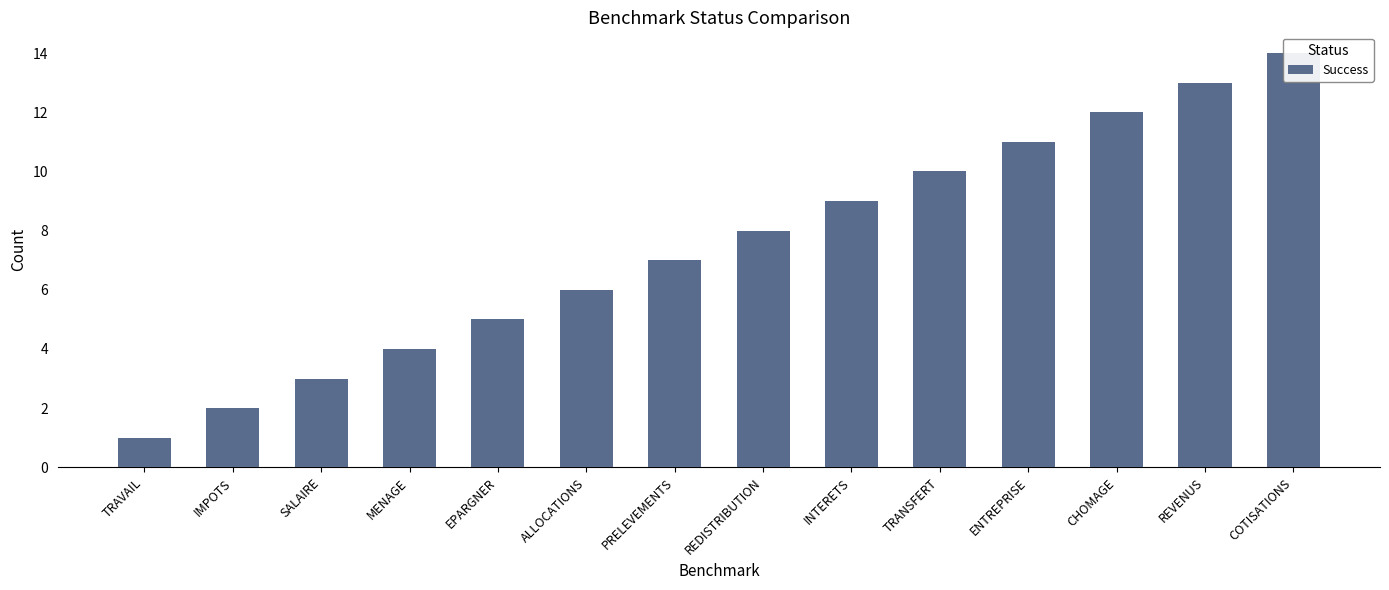

Are the bars horizontal?

No